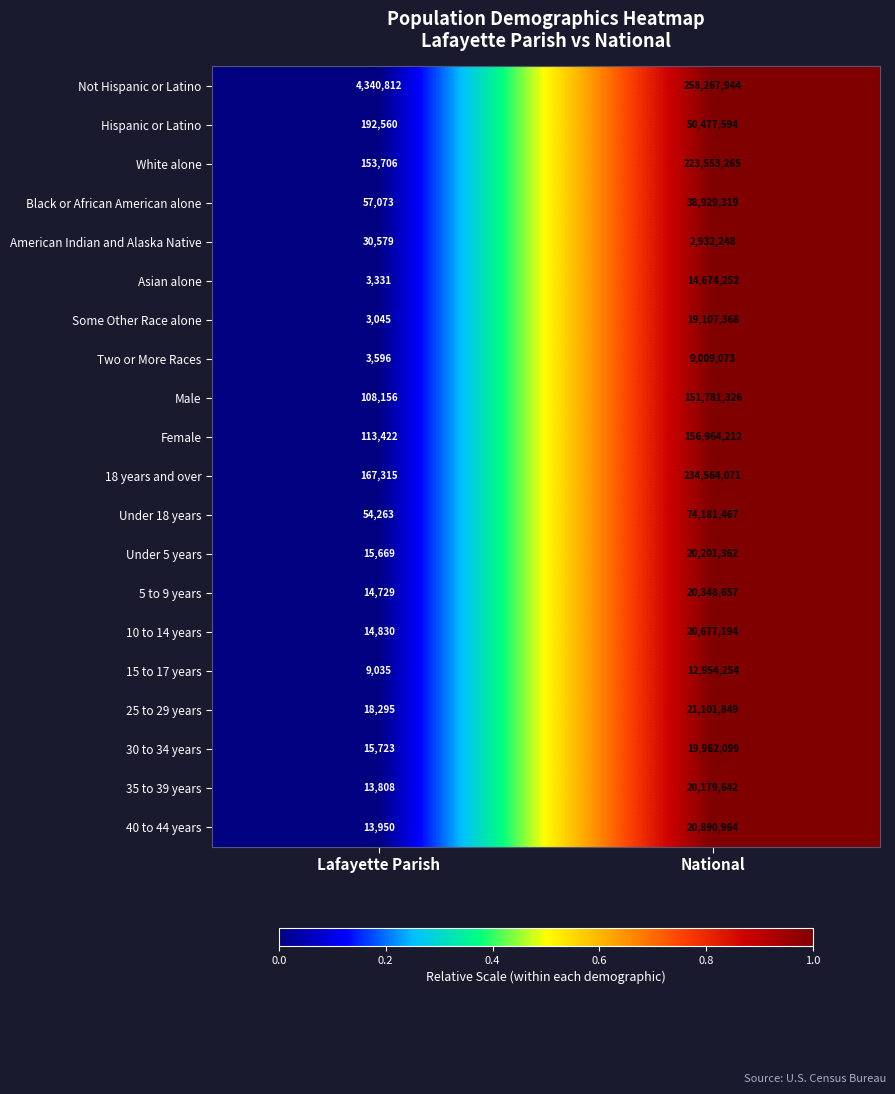

What value does the 35 to 39 years series have at Lafayette Parish, to the nearest 50?

13800